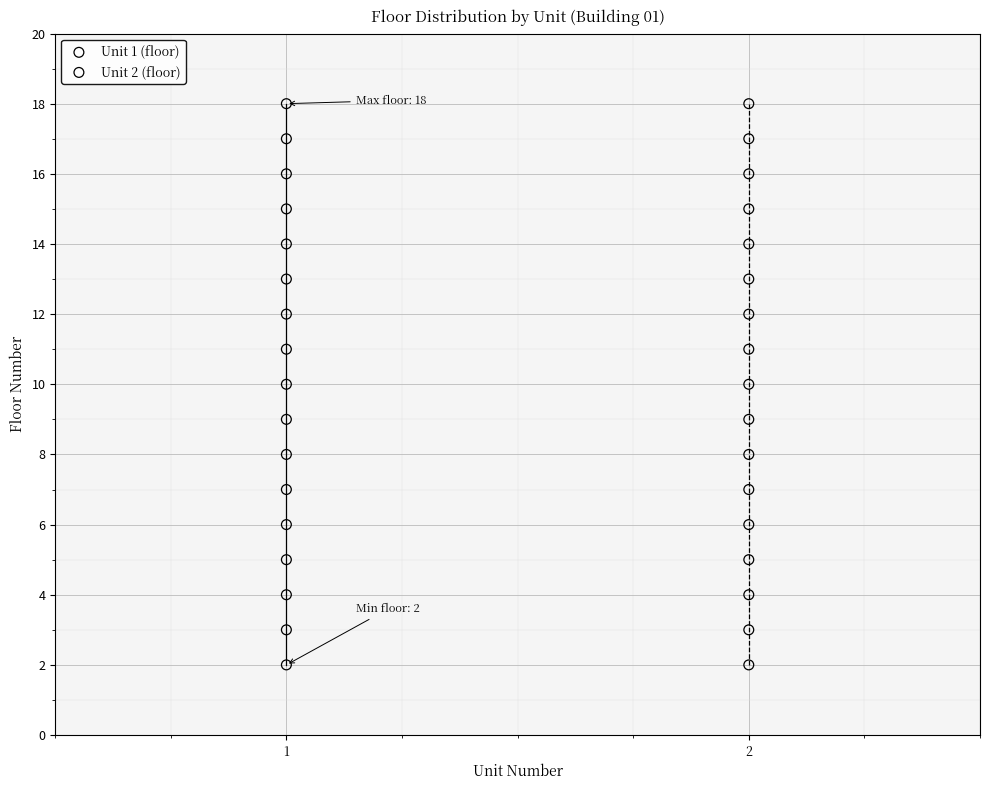

What are all the series names shown in the legend?

Unit 1 (floor), Unit 2 (floor)